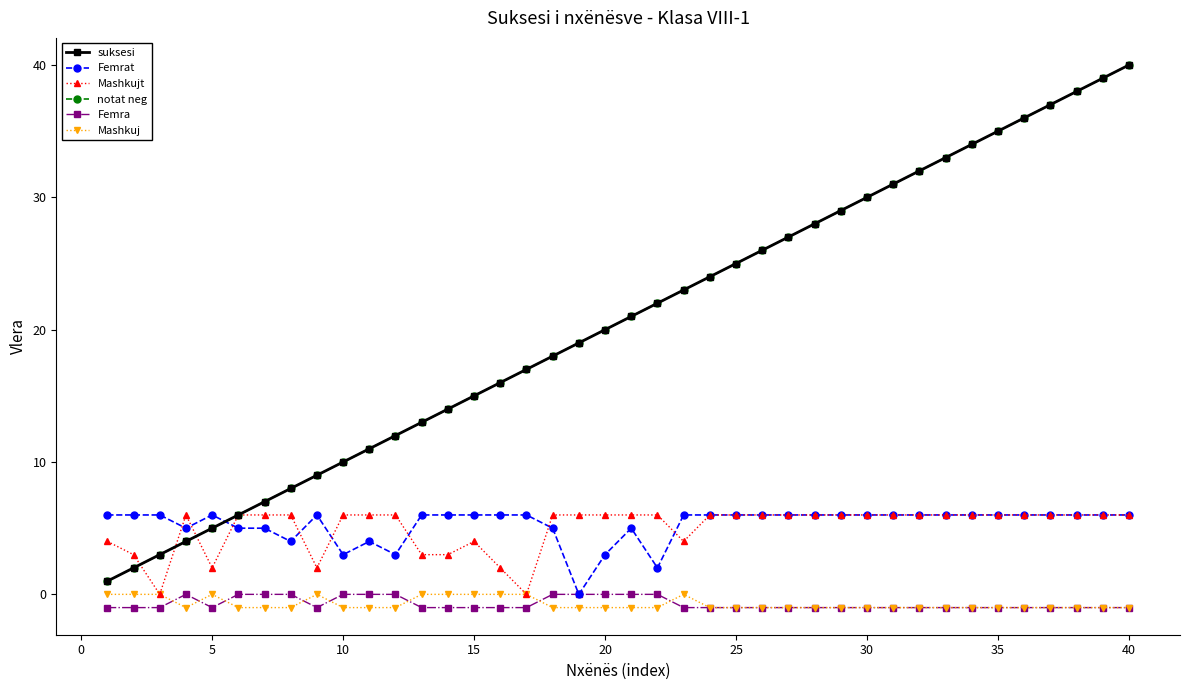

Is this an area chart (filled region under the line)?

No